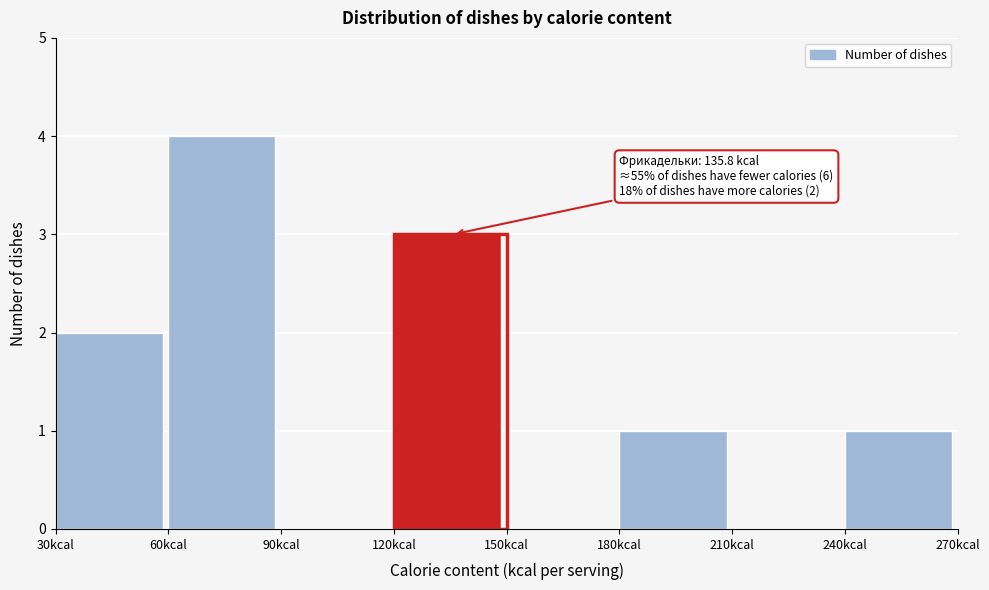

Over which range of the x-axis is the bar tallest?

60 to 90